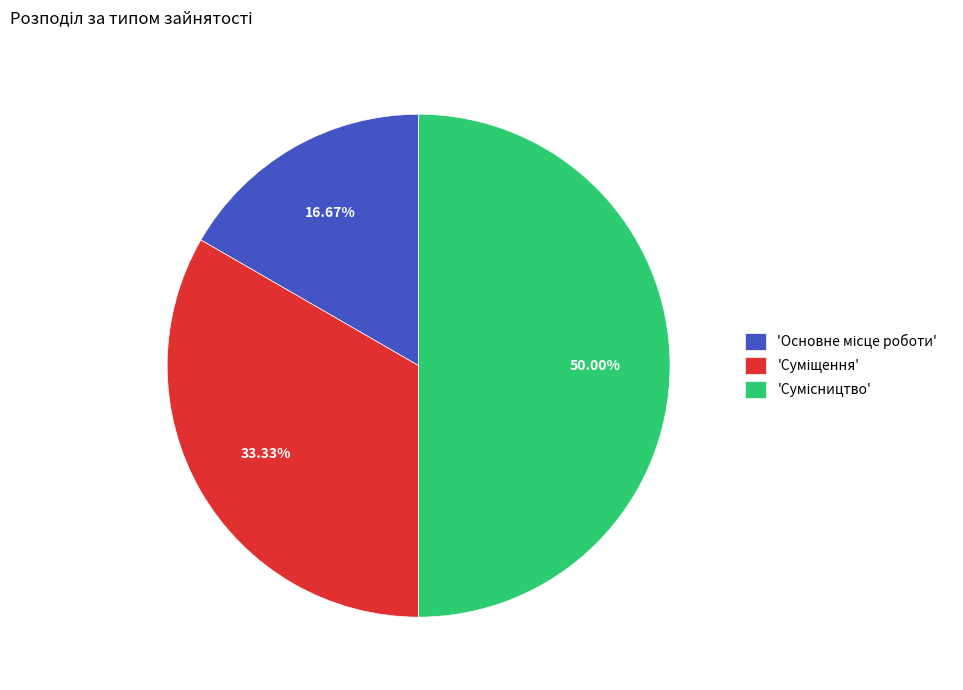

To the nearest percent, what is the average slice percentage?

33%